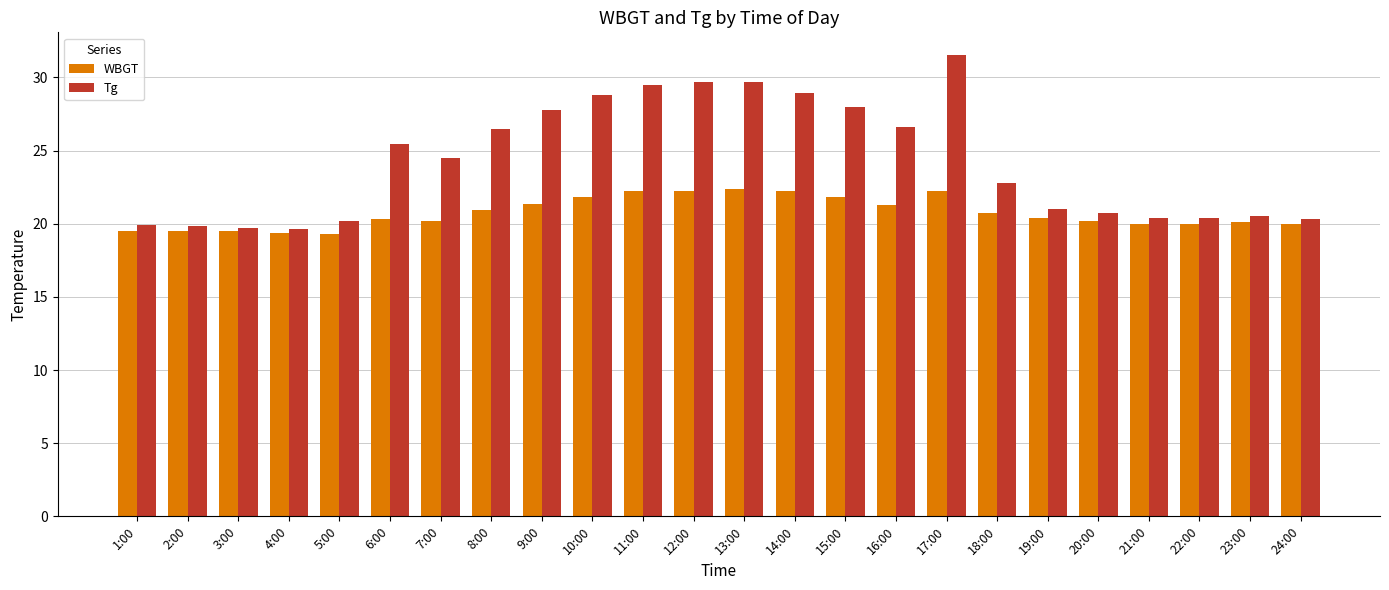

At how many categories does at least one series exceed 24?

12